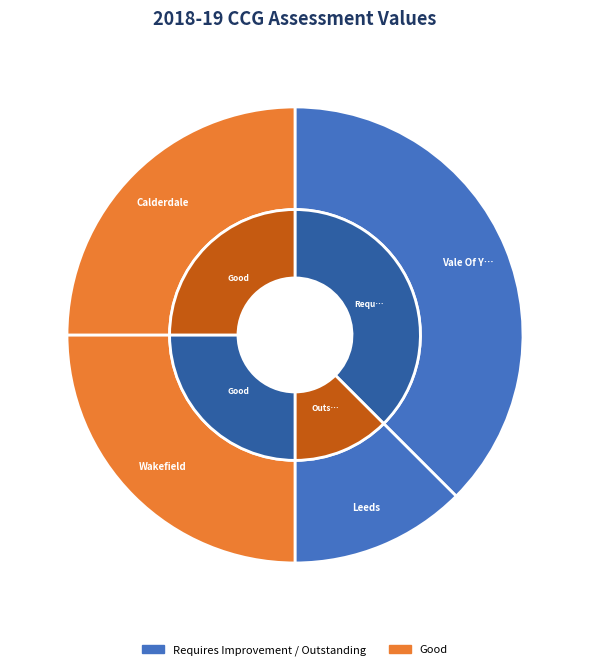

Is NHS Calderdale CCG the majority of the pie?

No